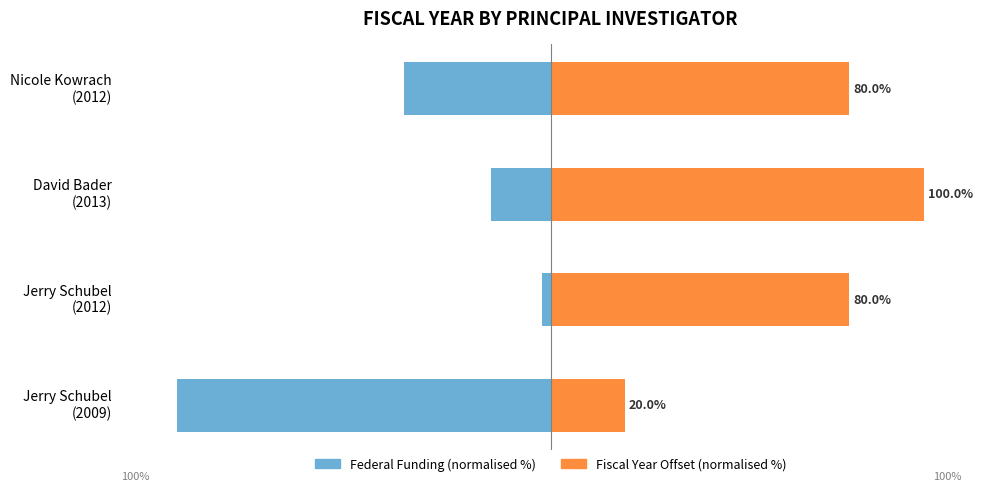

True or false: Federal Funding (normalised %) has a value of -16.0 at David Bader (2013).

True